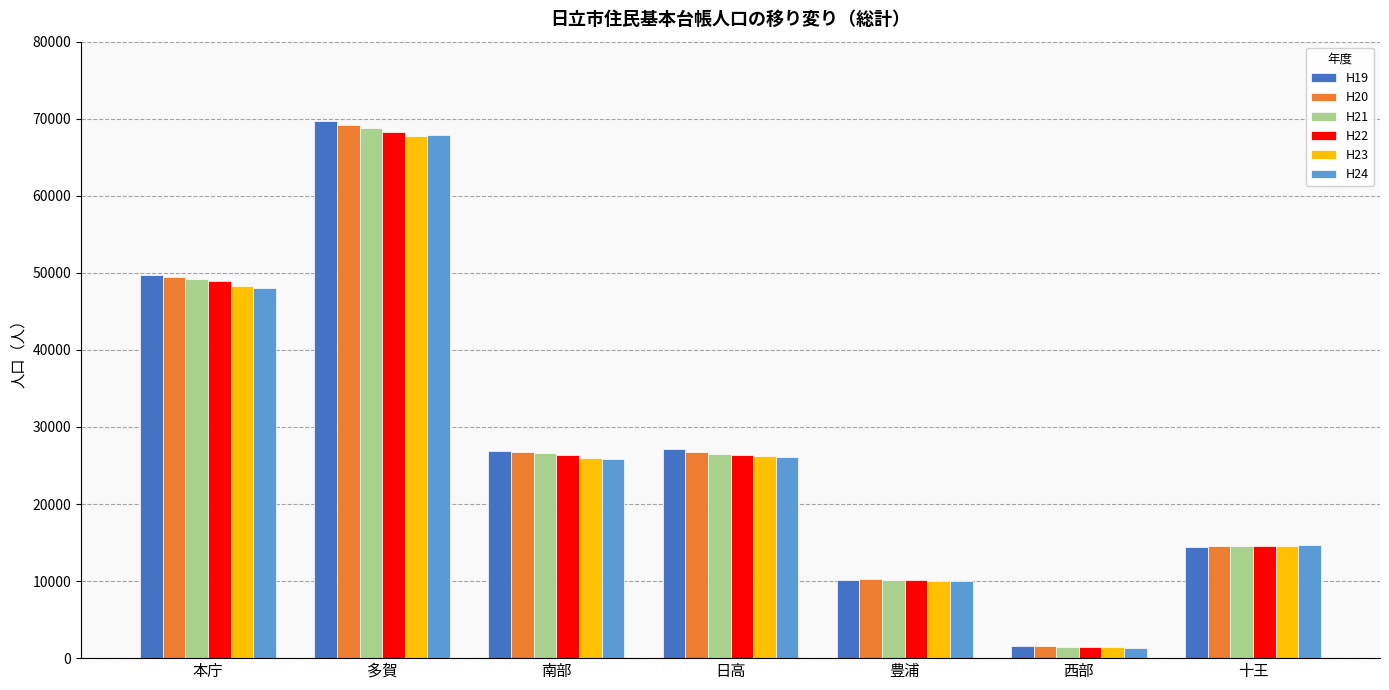

The value of H19 at 豊浦 is 15764. True or false?

False